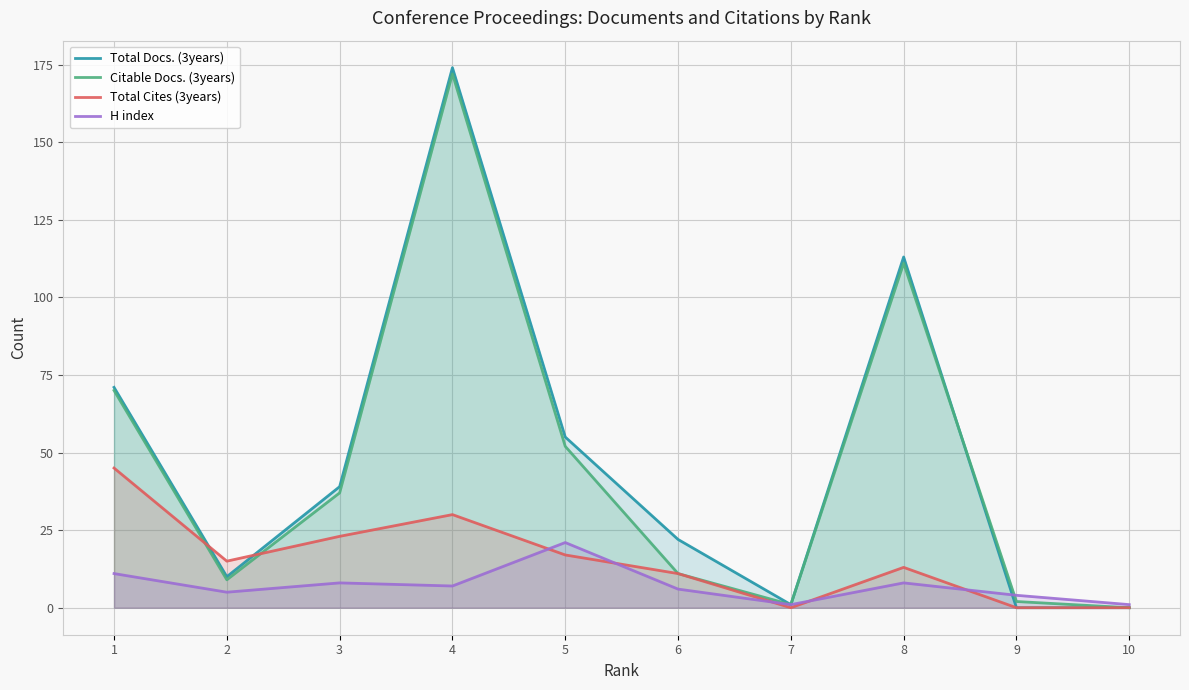

What are all the series names shown in the legend?

Total Docs. (3years), Citable Docs. (3years), Total Cites (3years), H index